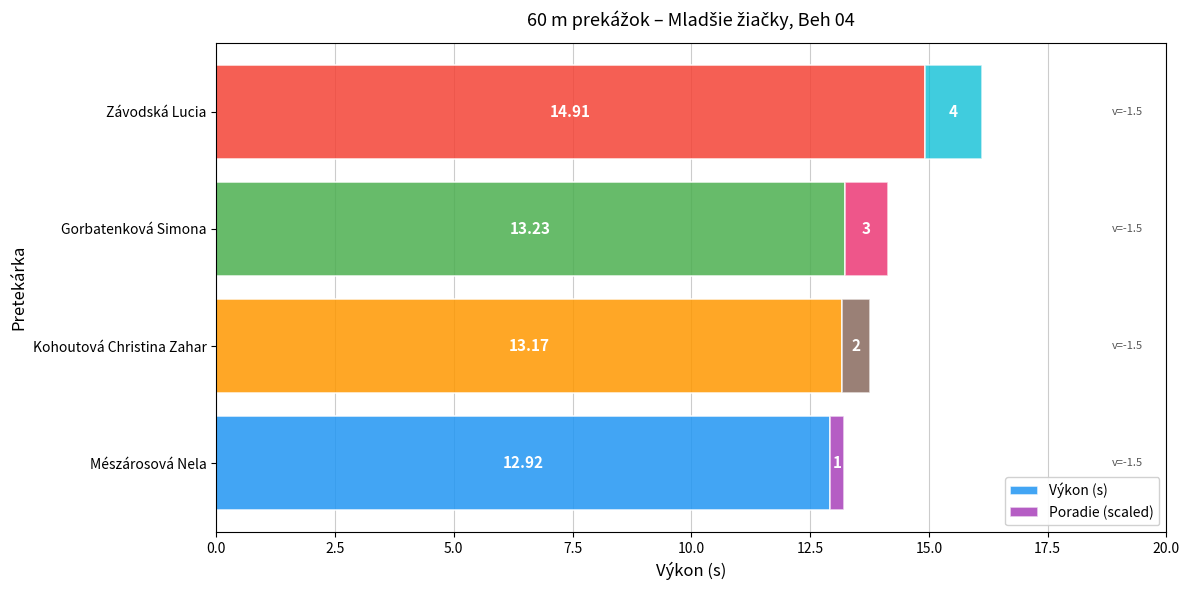

What are all the series names shown in the legend?

Výkon (s), Poradie (scaled)